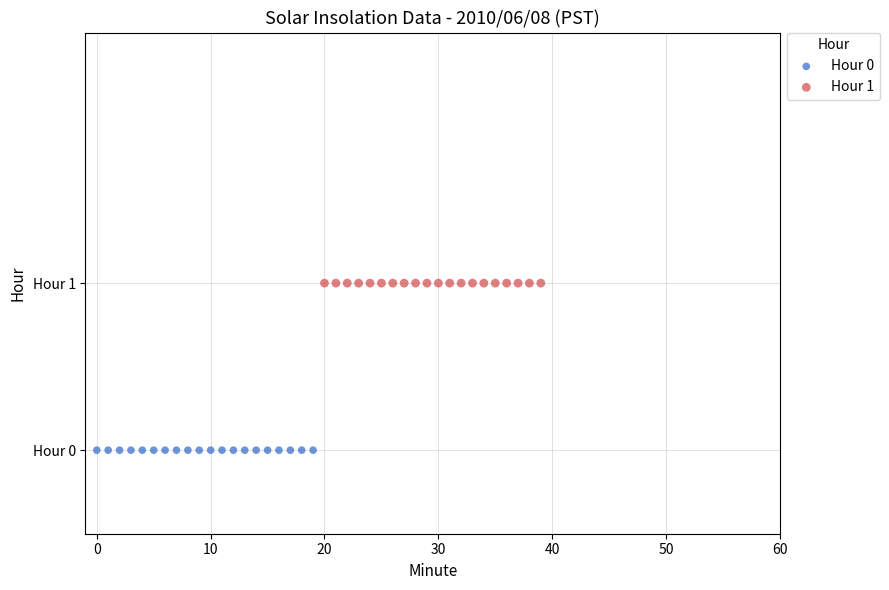

What are all the series names shown in the legend?

Hour 0, Hour 1